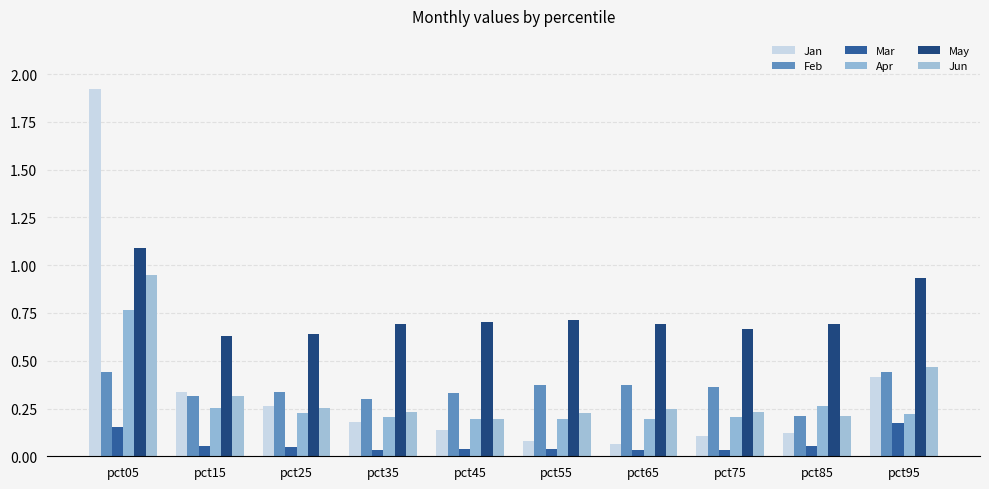

What is the average value of the Jan series?

0.4